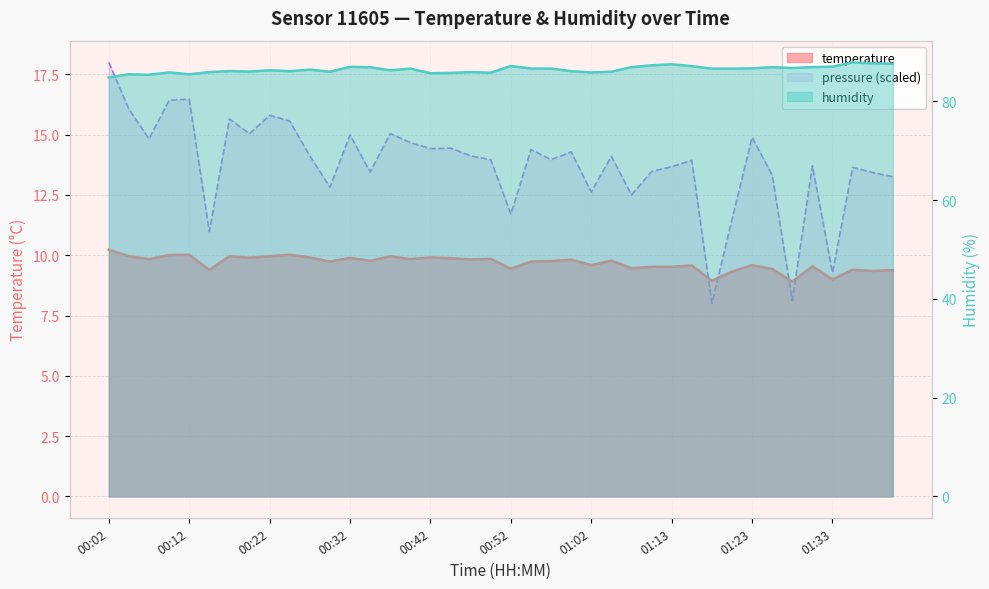

Reading right to left, list all the values displayed in this chart.

temperature: 01:41=9.4	01:38=9.3	01:36=9.4	01:33=9.0	01:31=9.5	01:28=8.9	01:25=9.4	01:23=9.6	01:20=9.3	01:18=8.9	01:15=9.6	01:13=9.5	01:10=9.5	01:08=9.5	01:05=9.8	01:02=9.6	01:00=9.8	00:57=9.8	00:55=9.7	00:52=9.4	00:50=9.8	00:47=9.8	00:44=9.9	00:42=9.9	00:39=9.8	00:37=10.0	00:34=9.8	00:32=9.9	00:29=9.7	00:27=9.9	00:24=10.0	00:22=10.0	00:19=9.9	00:16=10.0	00:14=9.4	00:12=10.0	00:09=10.0	00:07=9.8	00:04=10.0	00:02=10.2
humidity: 01:41=87.6	01:38=87.7	01:36=87.9	01:33=87.0	01:31=87.0	01:28=86.8	01:25=87.0	01:23=86.7	01:20=86.7	01:18=86.7	01:15=87.2	01:13=87.5	01:10=87.3	01:08=87.0	01:05=86.0	01:02=85.9	01:00=86.1	00:57=86.7	00:55=86.7	00:52=87.2	00:50=85.8	00:47=86.0	00:44=85.8	00:42=85.7	00:39=86.7	00:37=86.3	00:34=86.9	00:32=87.0	00:29=86.0	00:27=86.5	00:24=86.1	00:22=86.3	00:19=86.1	00:16=86.2	00:14=86.0	00:12=85.5	00:09=85.9	00:07=85.4	00:04=85.5	00:02=84.9